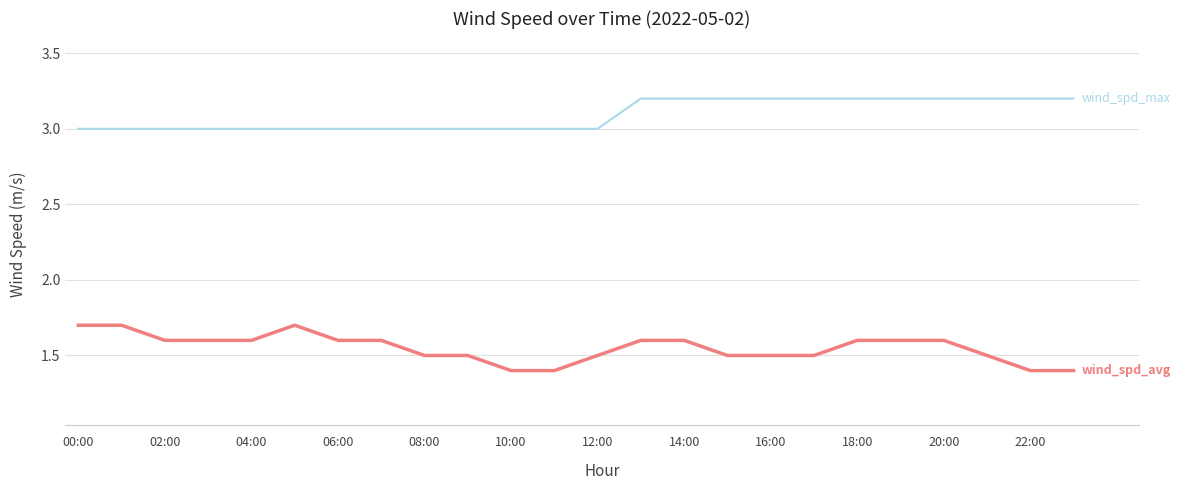

What is the smallest value displayed?

1.4